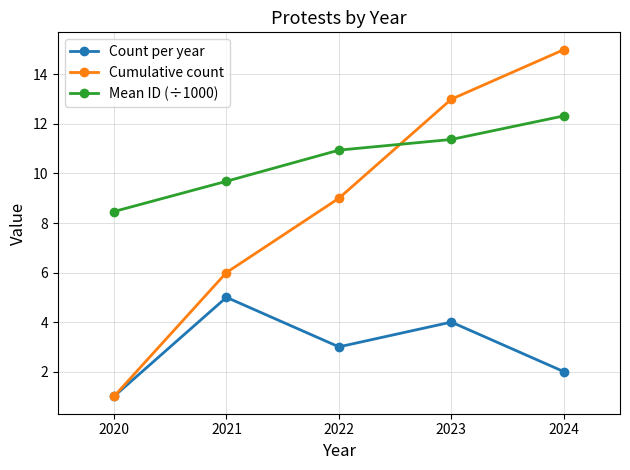

The Cumulative count series shows 4.4 at 2024. True or false?

False